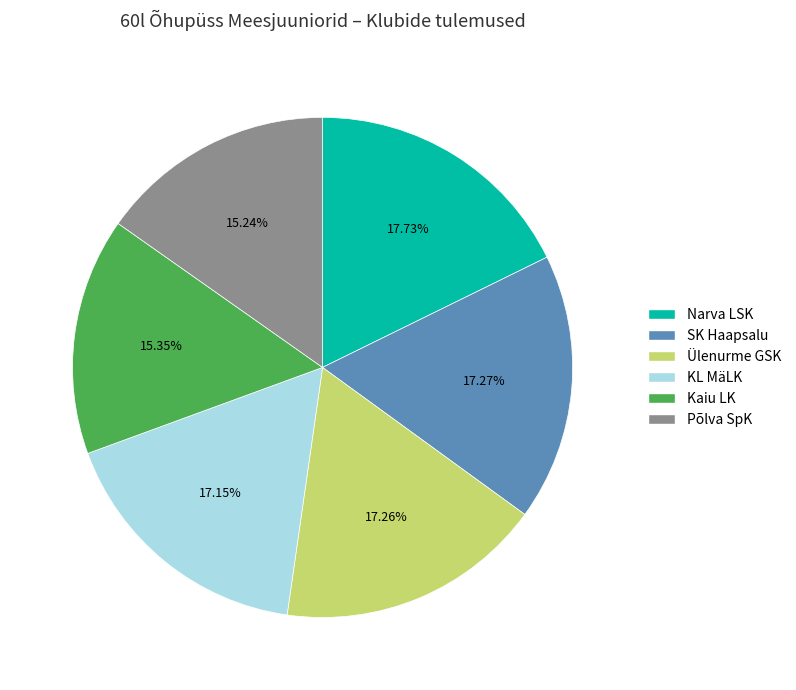

Combined, do SK Haapsalu and Ülenurme GSK account for over 50%?

No